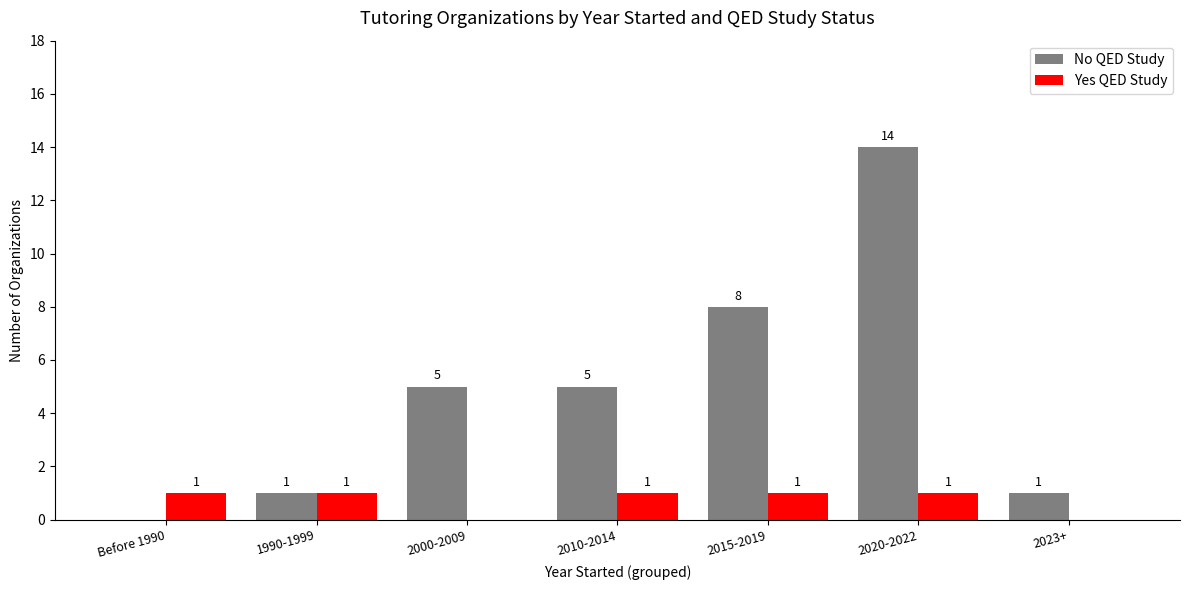

Which series has the largest total across all categories?

No QED Study